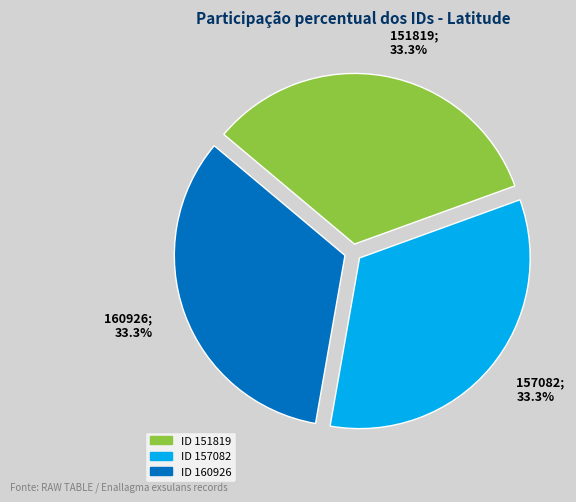

Is there a majority slice in this chart?

No